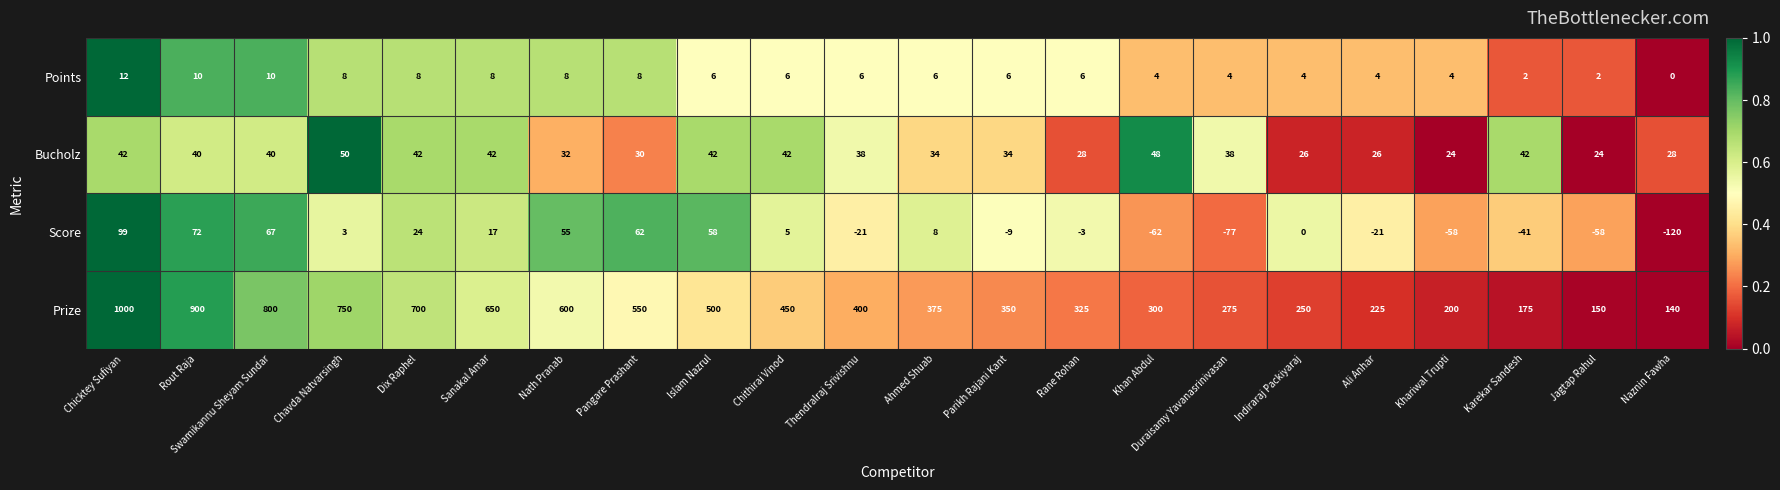

The Score series shows 11 at Dix Raphel. True or false?

False